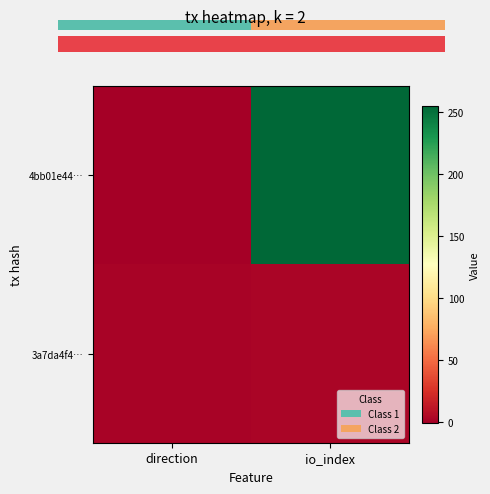

At which category is the sum across all series the highest?

io_index